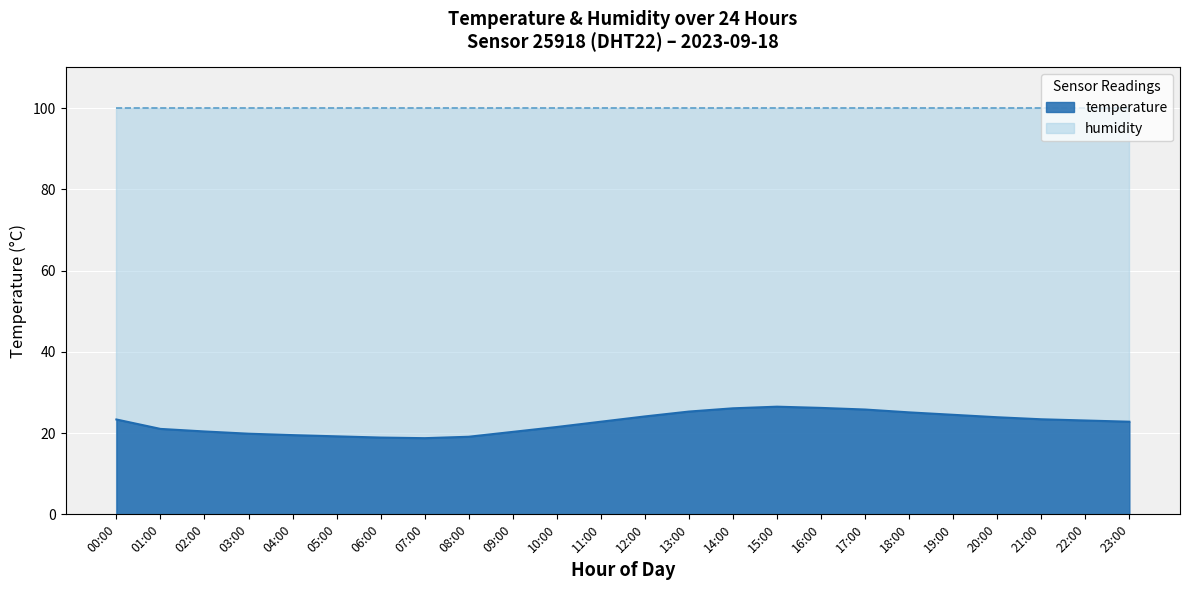

List the labels in order of value, smallest first.

07:00, 06:00, 08:00, 05:00, 04:00, 03:00, 09:00, 02:00, 01:00, 10:00, 11:00, 23:00, 22:00, 00:00, 21:00, 20:00, 12:00, 19:00, 18:00, 13:00, 17:00, 14:00, 16:00, 15:00